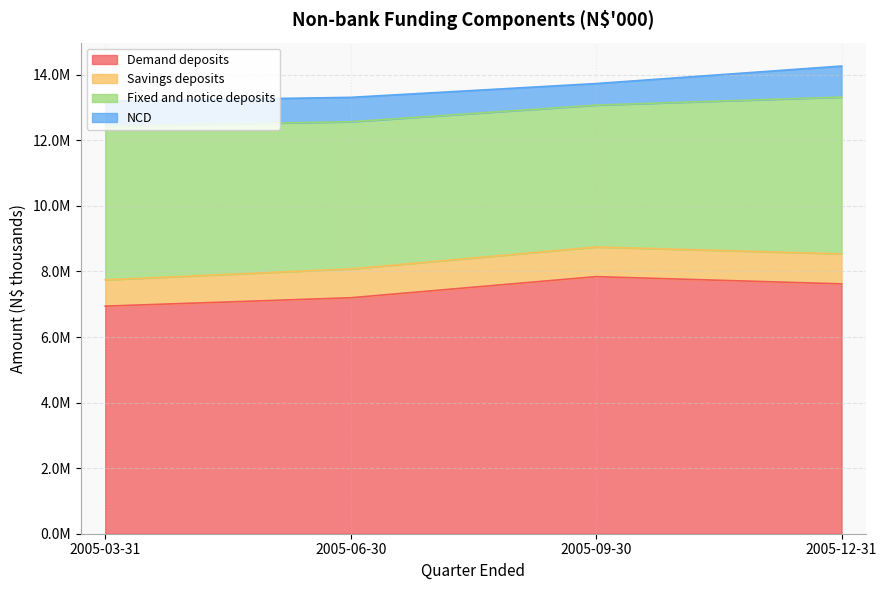

Where is Demand deposits nearest to the value 7391782?

2005-06-30